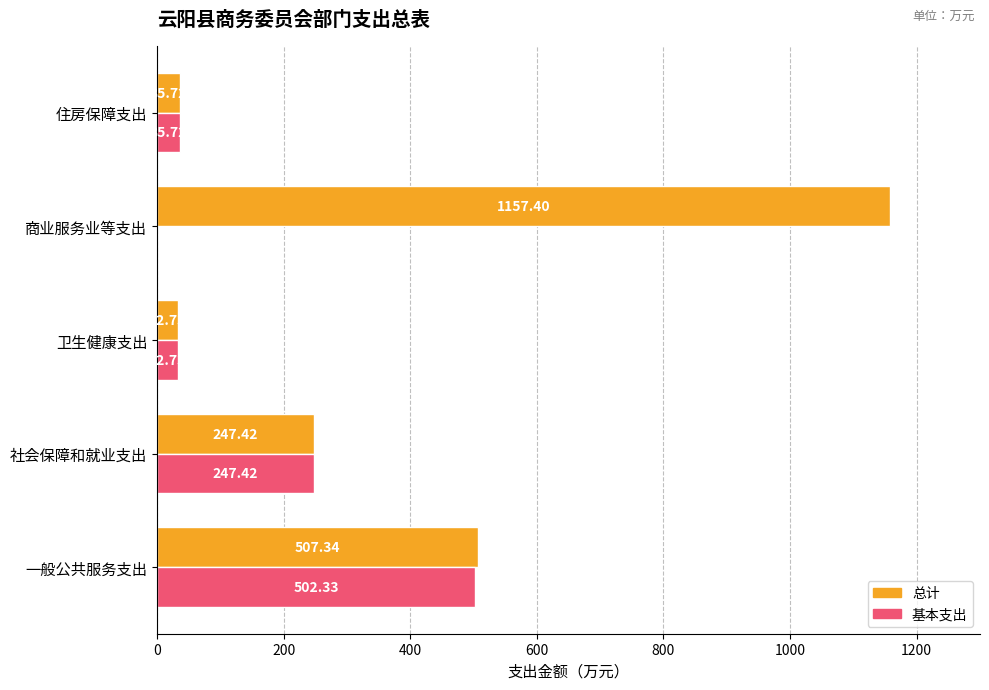

At which label does 基本支出 reach its peak?

一般公共服务支出